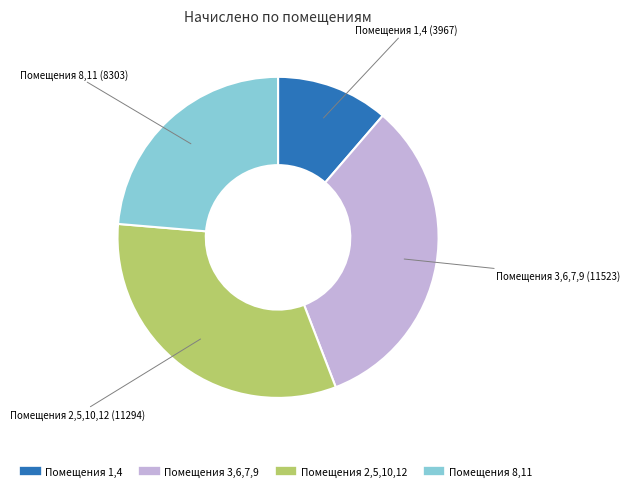

Does any single category account for the majority?

No